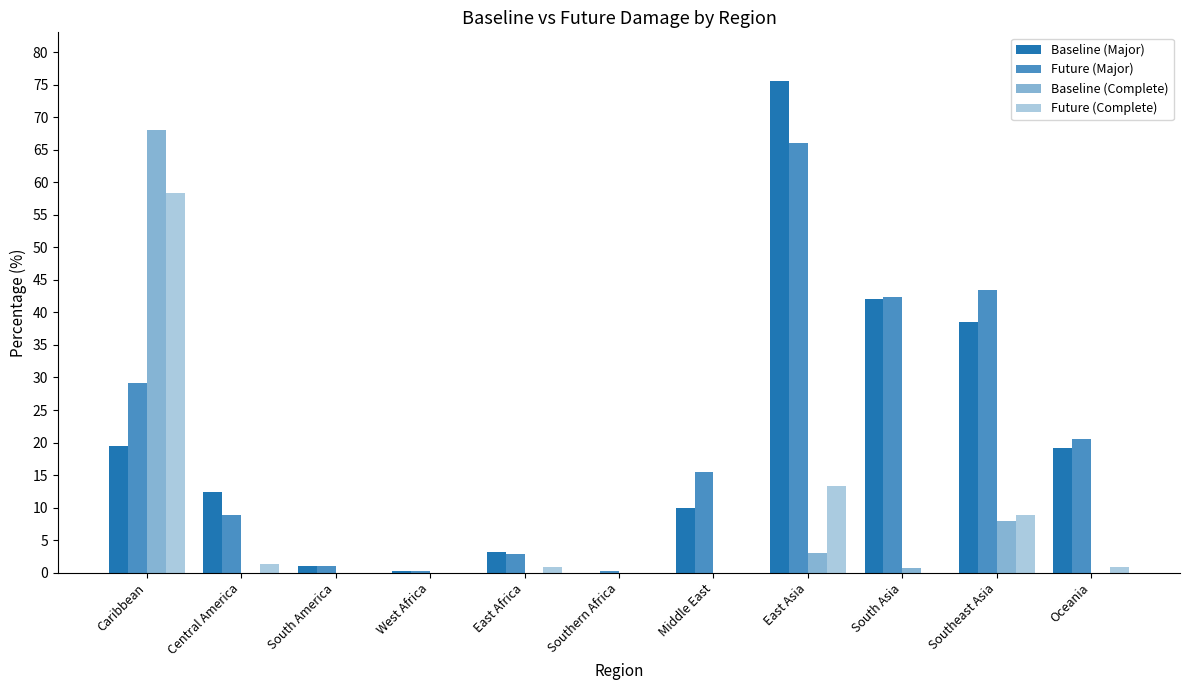

What is the highest value of the Baseline (Complete) series?

68.1